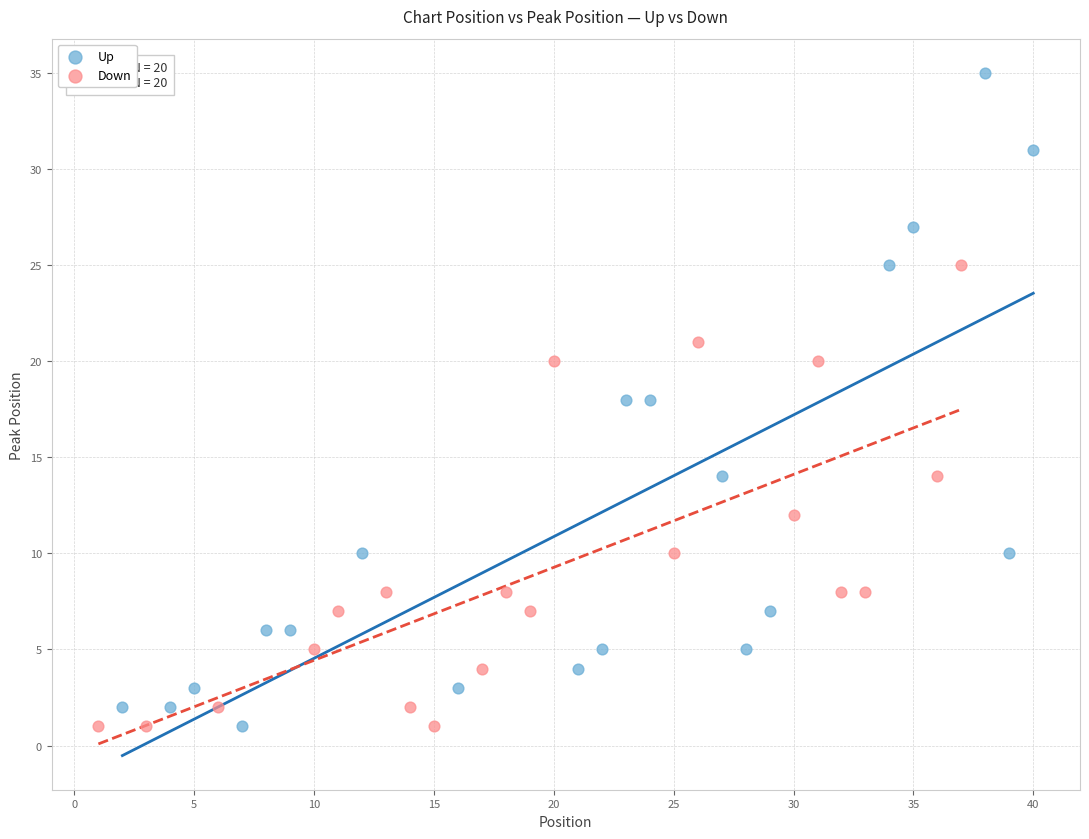

Which series reaches the maximum Y coordinate?

Up